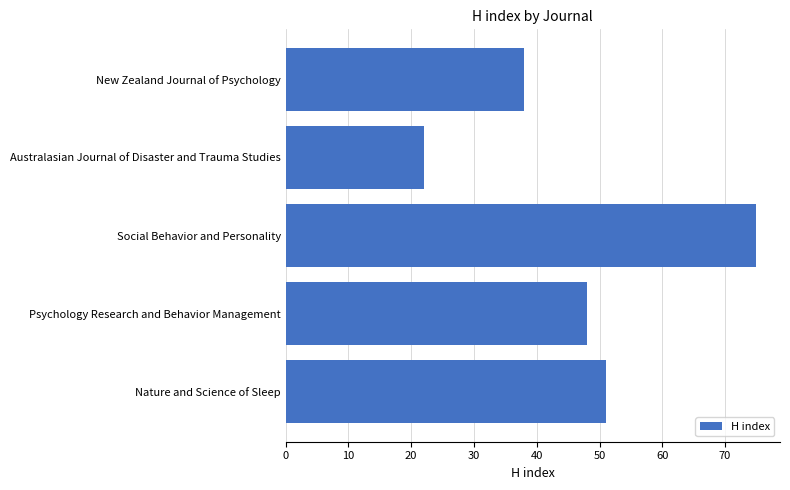

What is the change in value from Nature and Science of Sleep to Psychology Research and Behavior Management?

-3